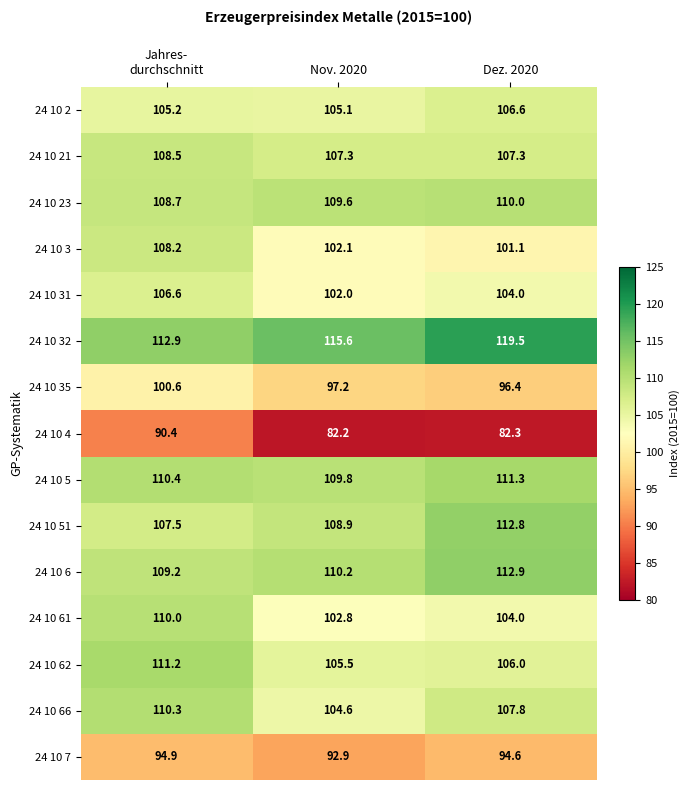

Which category has the lowest value across all series?

Nov. 2020